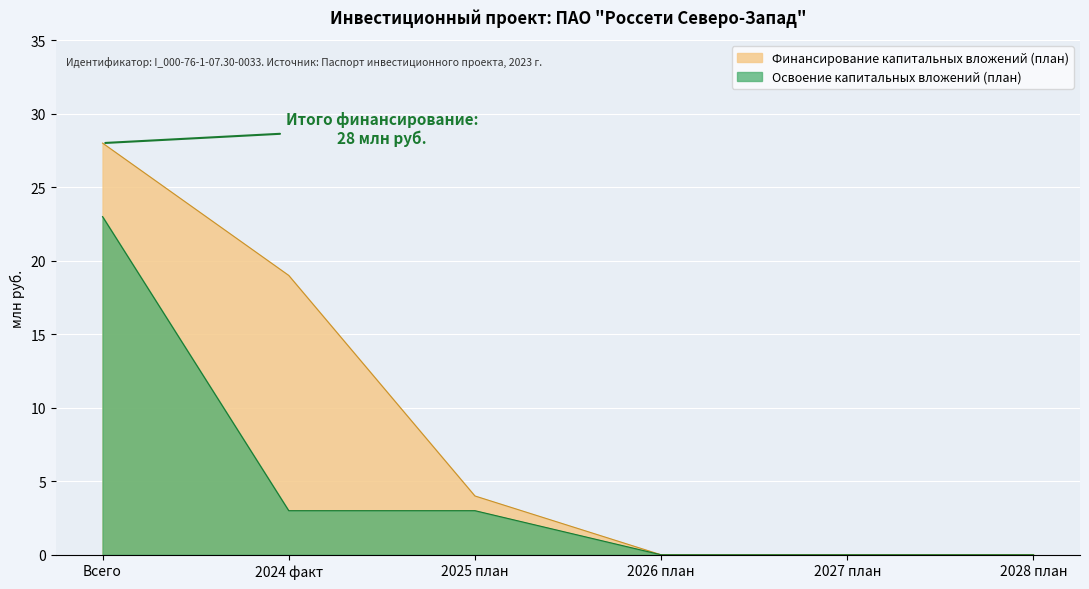

At which label is Финансирование капитальных вложений (план) closest to 14?

2024 факт